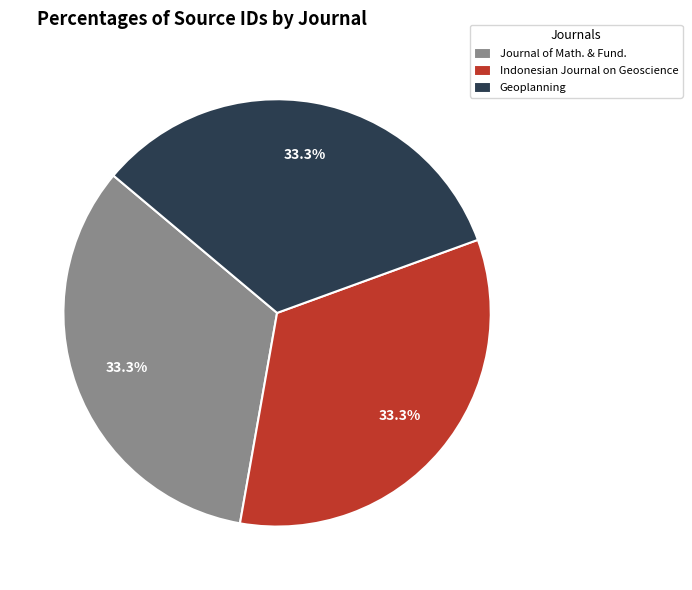

Do Geoplanning and Journal of Math. & Fund. together represent more than half of the pie?

Yes